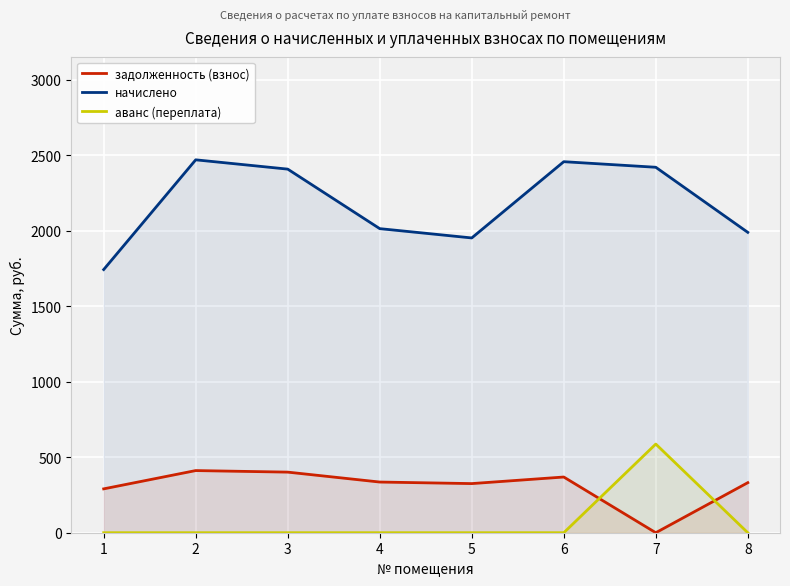

At which category is the sum across all series the highest?

7